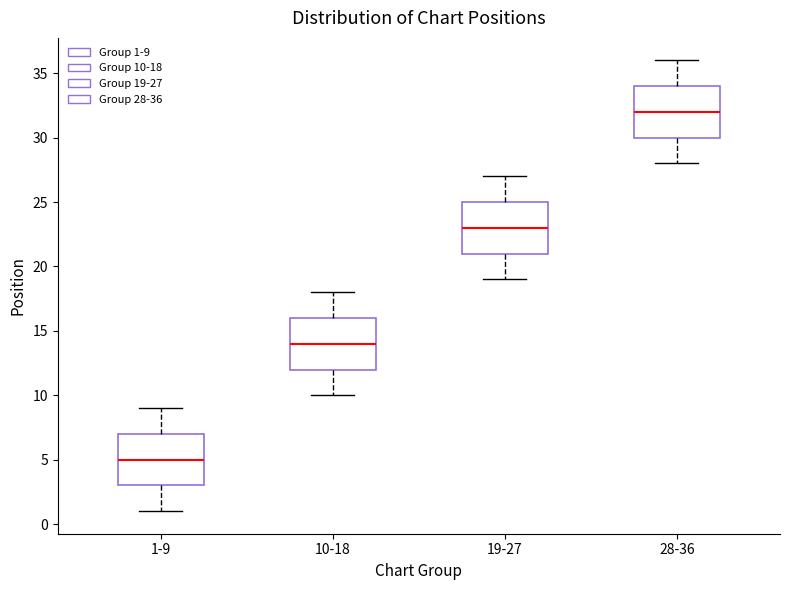

Reading left to right, read every box against the y-axis: the position of its median line, the range the box covers, and the ends of its whiskers. The values are not printed on the chart, so give them approximately, as read against the axis.

1-9: median 5, box 3 to 7, whiskers 1 to 9
10-18: median 14, box 12 to 16, whiskers 10 to 18
19-27: median 23, box 21 to 25, whiskers 19 to 27
28-36: median 32, box 30 to 34, whiskers 28 to 36